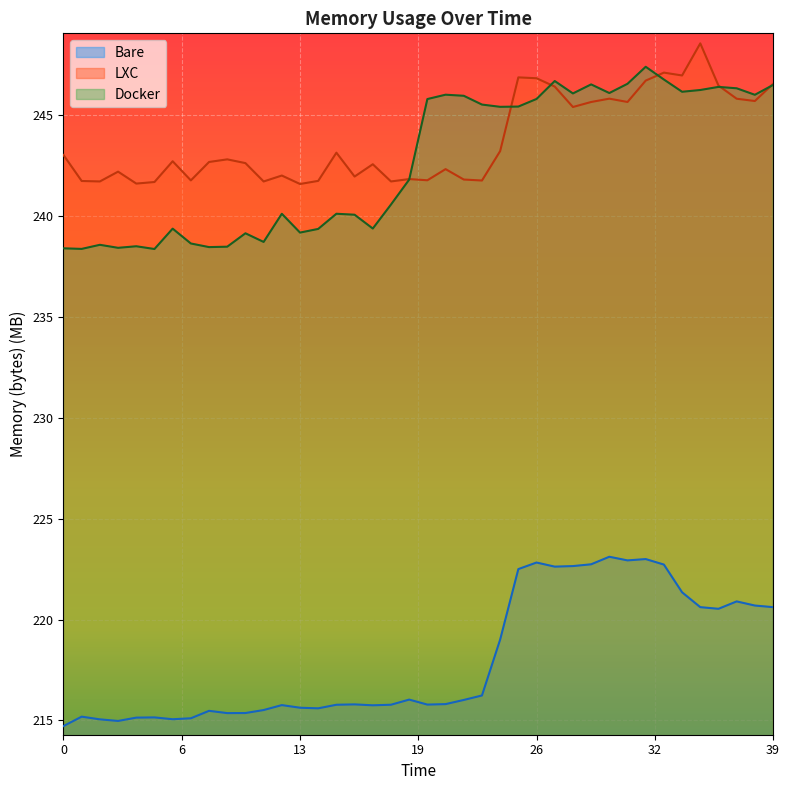

What is the sum of all Bare values?

8721.0